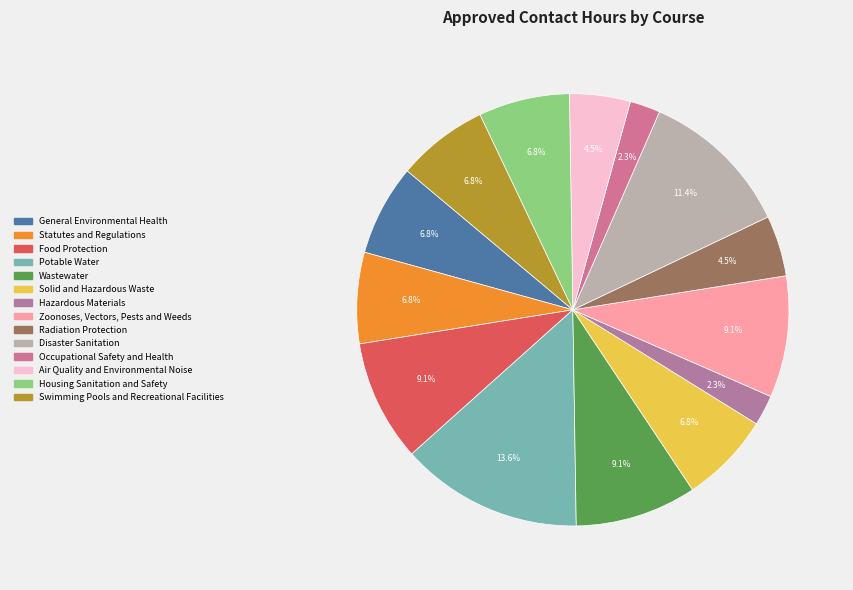

How many segments does this pie chart have?

14